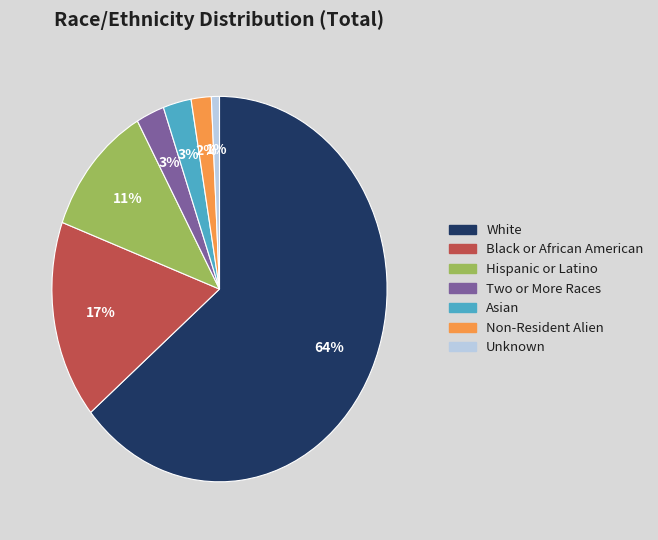

Which category has the biggest portion of the pie?

White